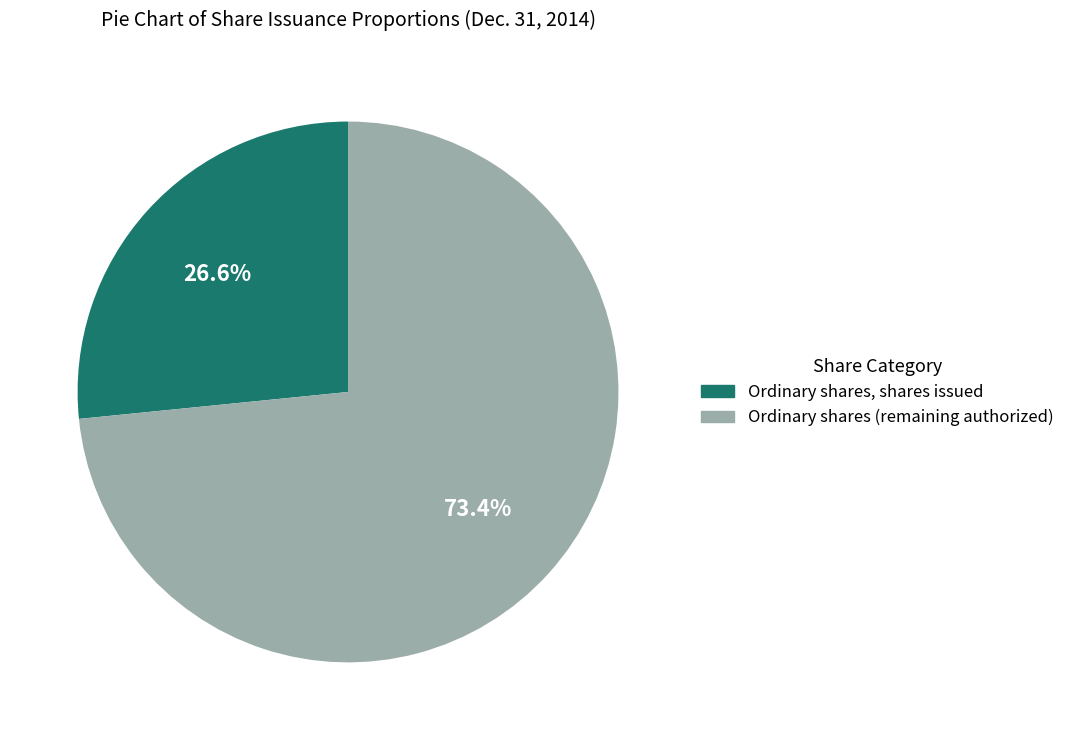

Is there any slice that represents more than half of the pie?

Yes